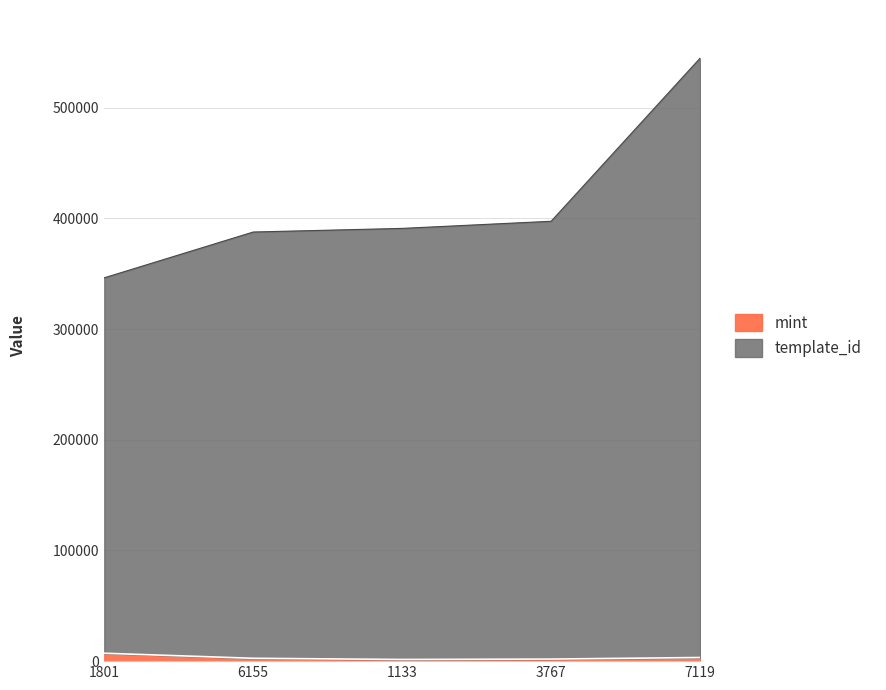

What is the total value across all series at 7119?

548046